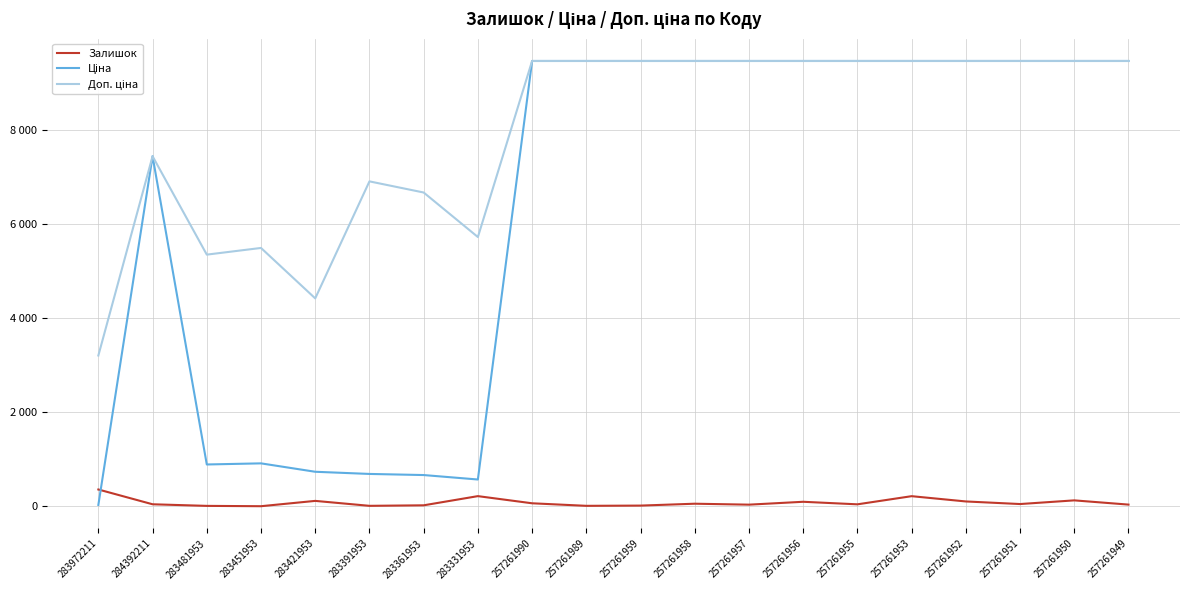

Is this an area chart (filled region under the line)?

No